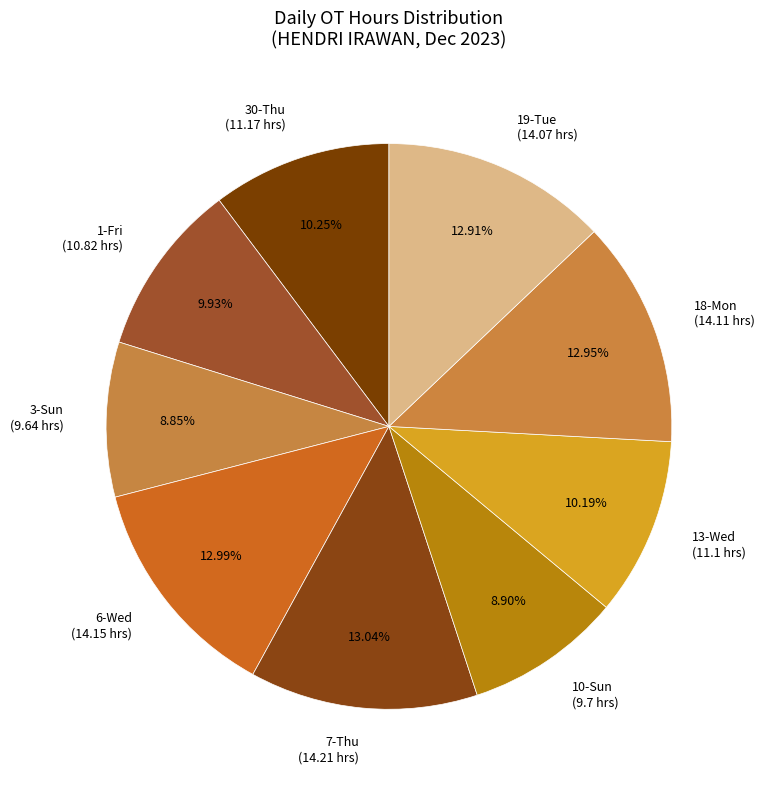

How many segments does this pie chart have?

9